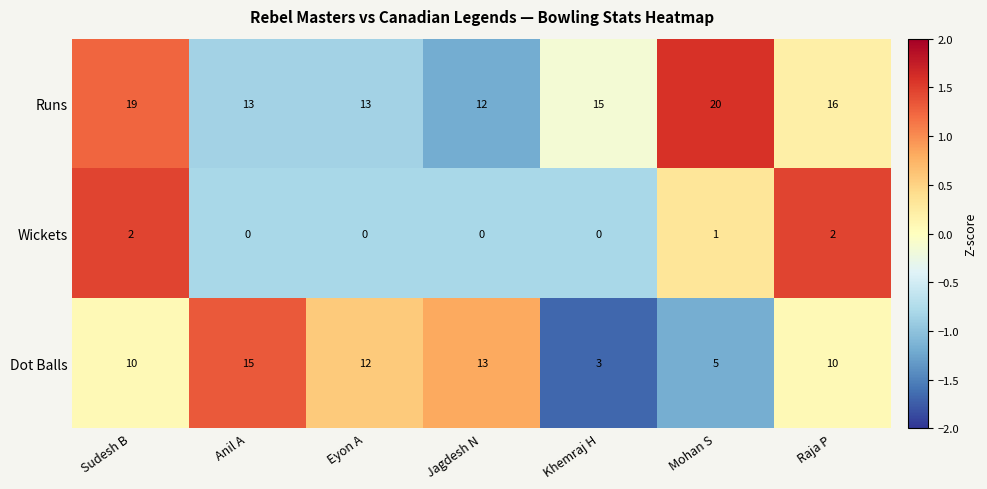

Which series has the largest total across all categories?

Runs